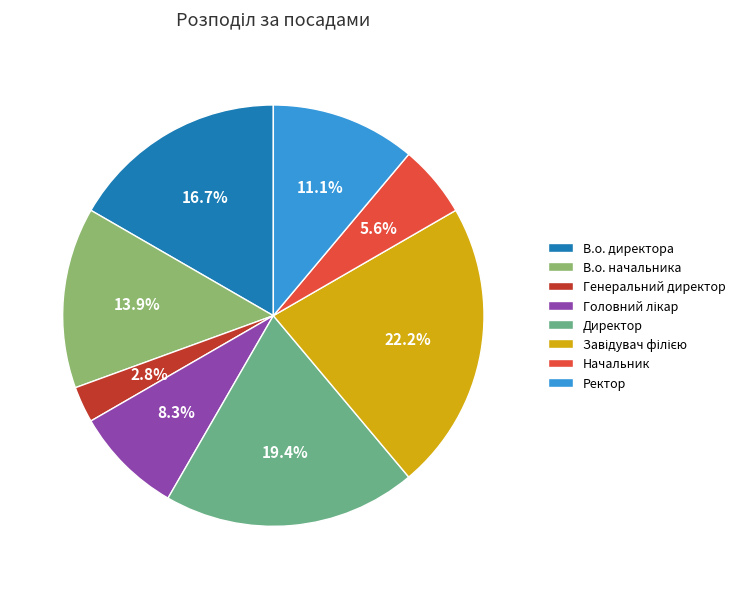

What portion of the pie excludes Ректор?

88.9%